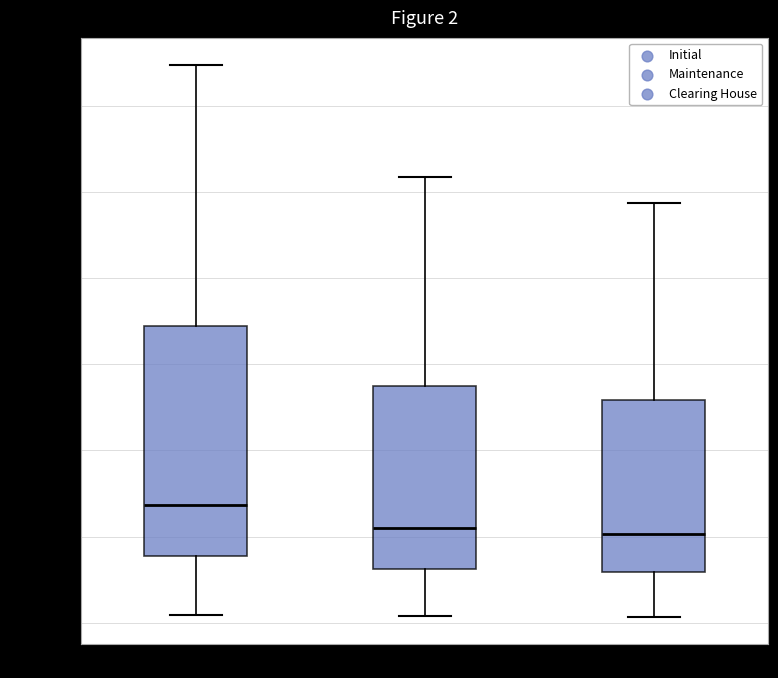

Which box's median line is the highest?

Initial